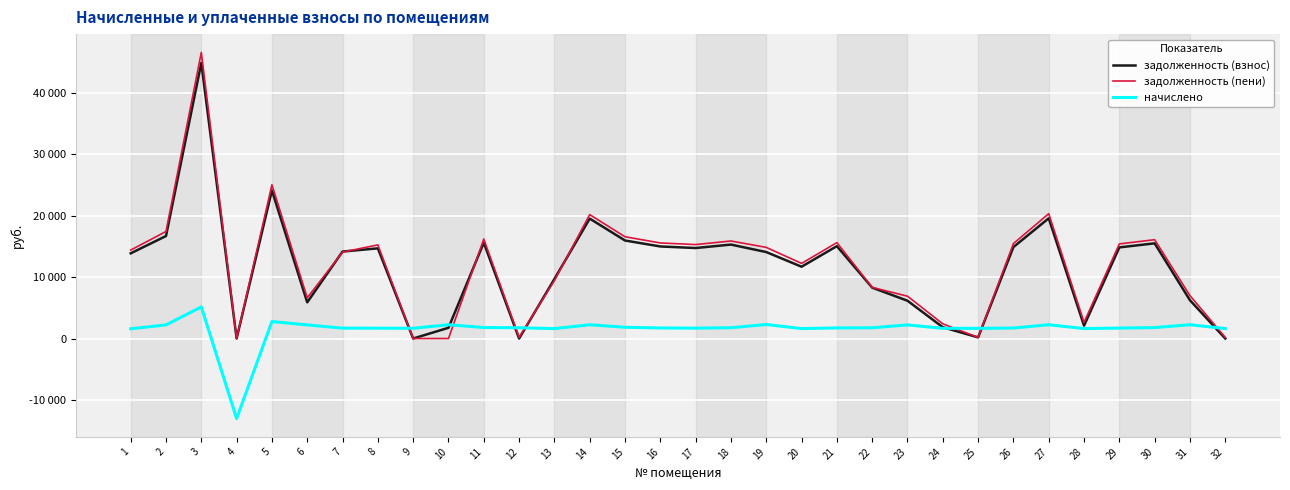

Is this an area chart (filled region under the line)?

No